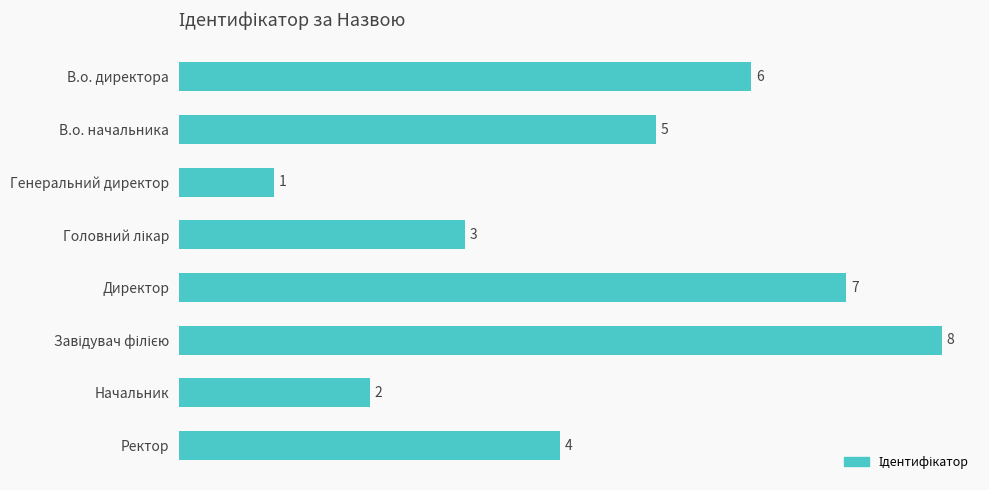

Reading top to bottom, extract all data points from this chart.

6	5	1	3	7	8	2	4